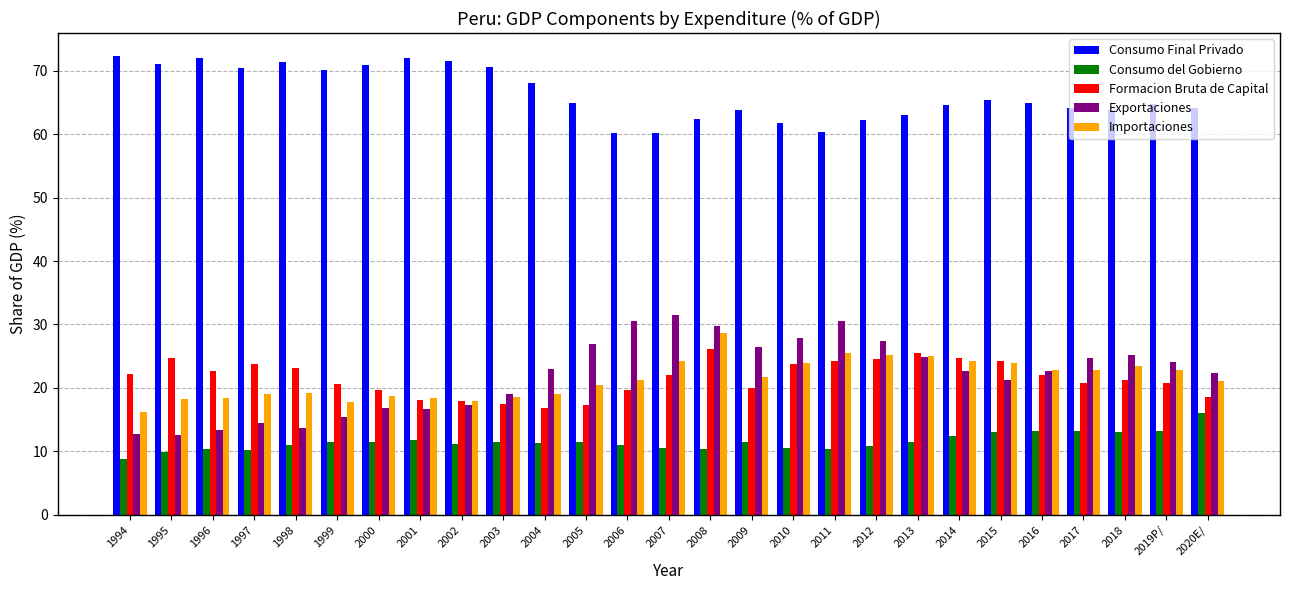

What is the minimum value for Exportaciones?

12.6